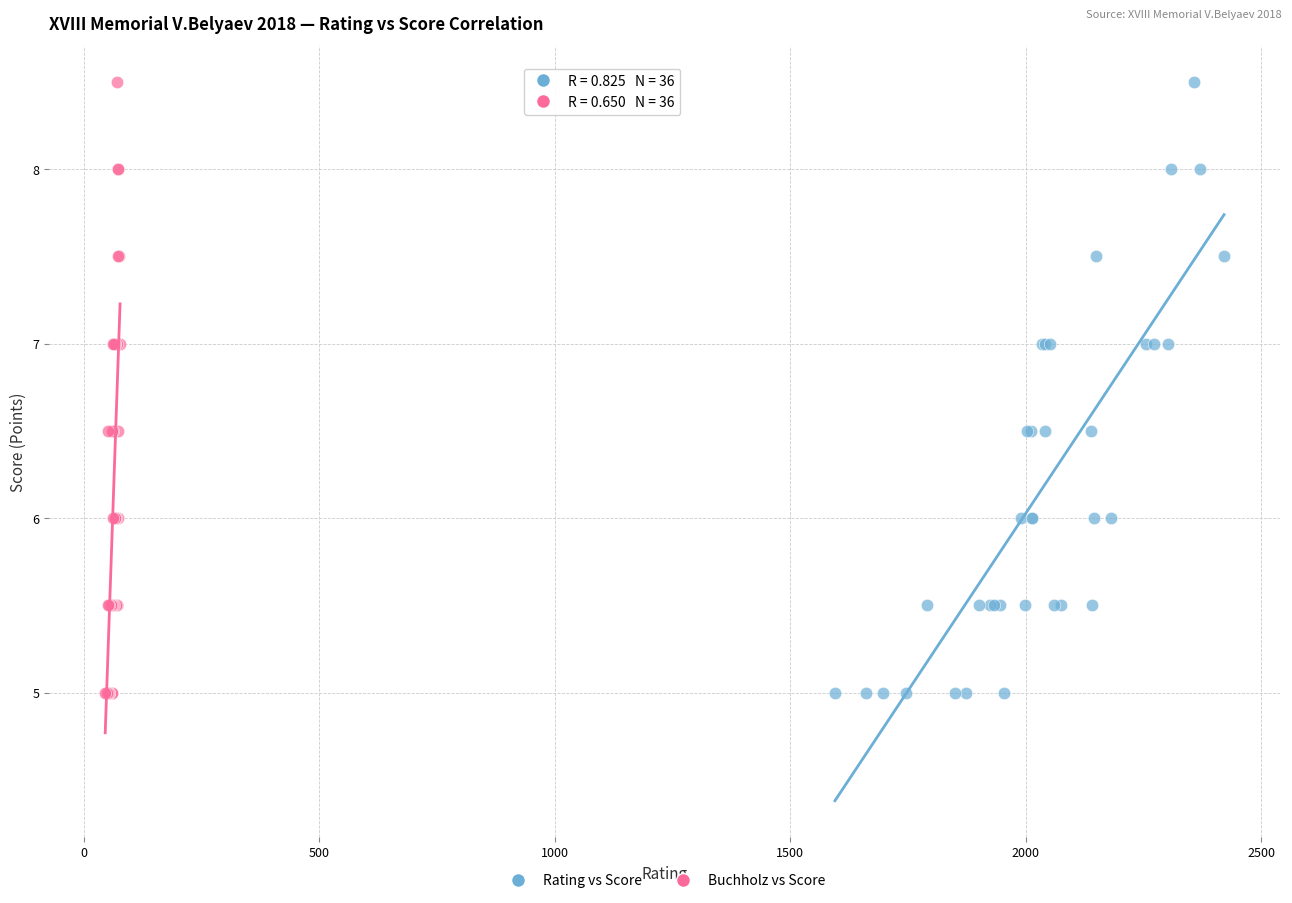

What are all the series names shown in the legend?

Rating vs Score, Buchholz vs Score